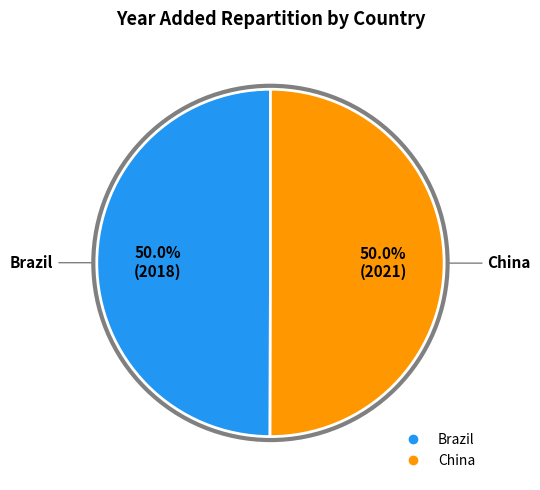

To the nearest percent, what percentage of the pie is China?

50%